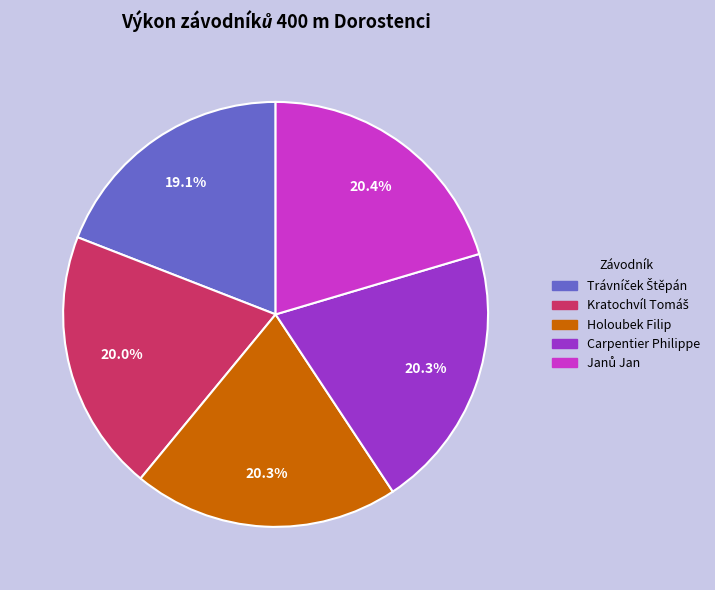

How many segments does this pie chart have?

5